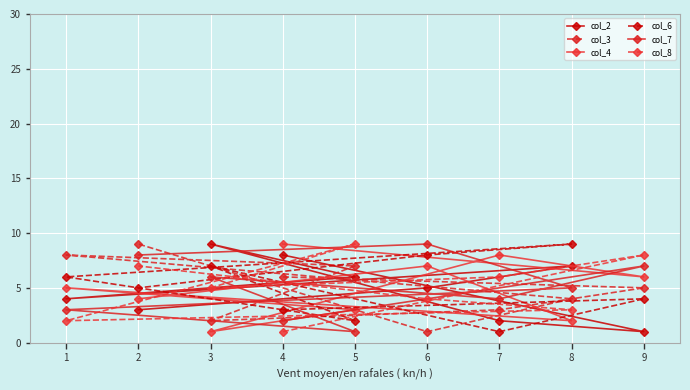

How many values in the col_3 series exceed 5?

4